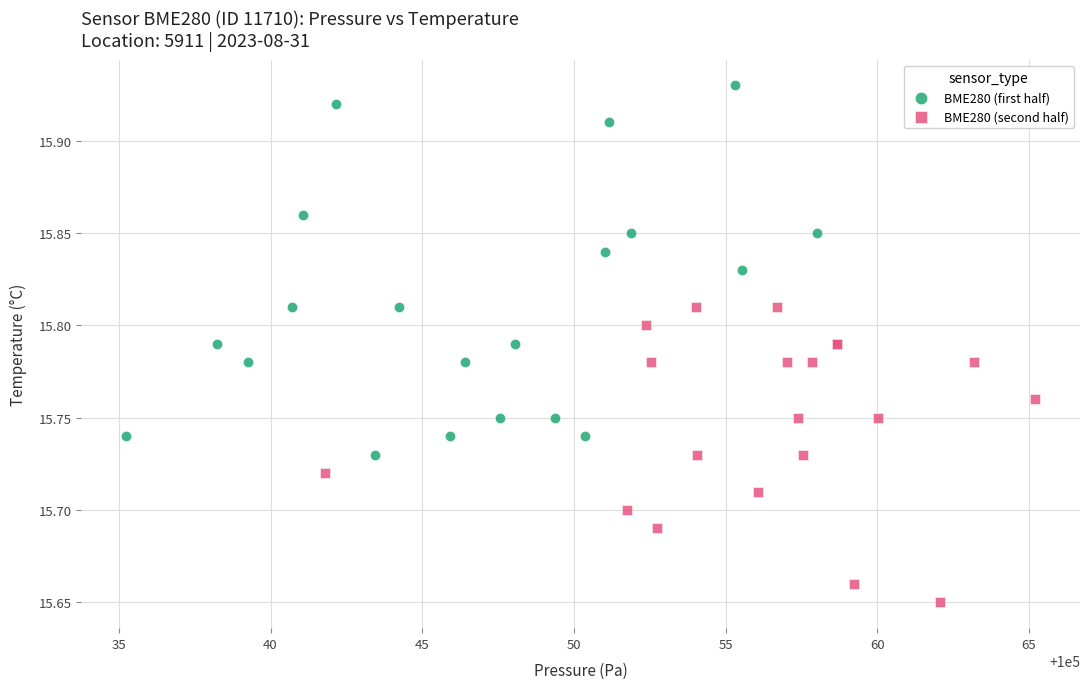

Which series reaches the maximum Y coordinate?

BME280 (first half)